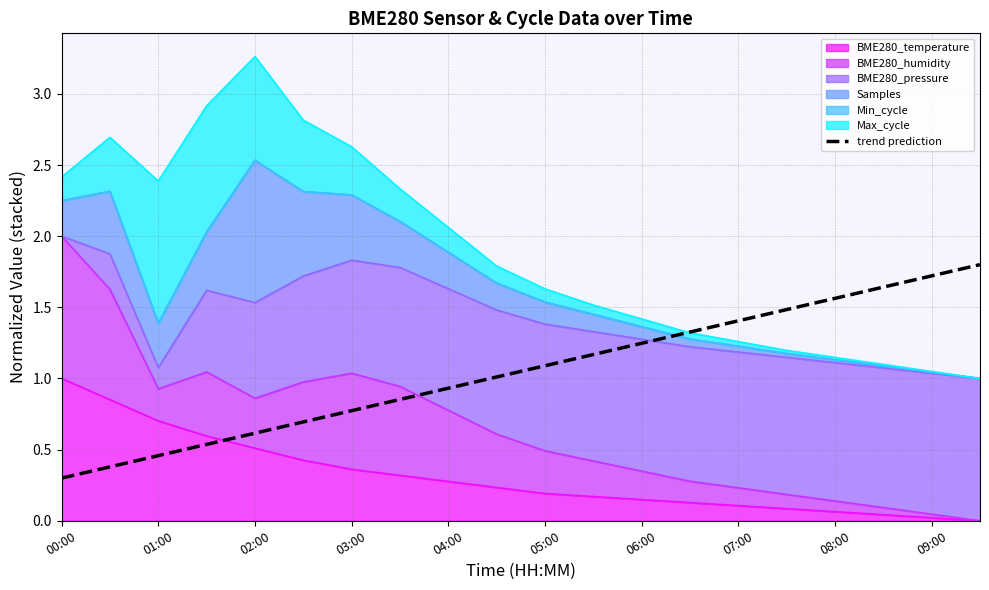

How many values exceed 1?

11